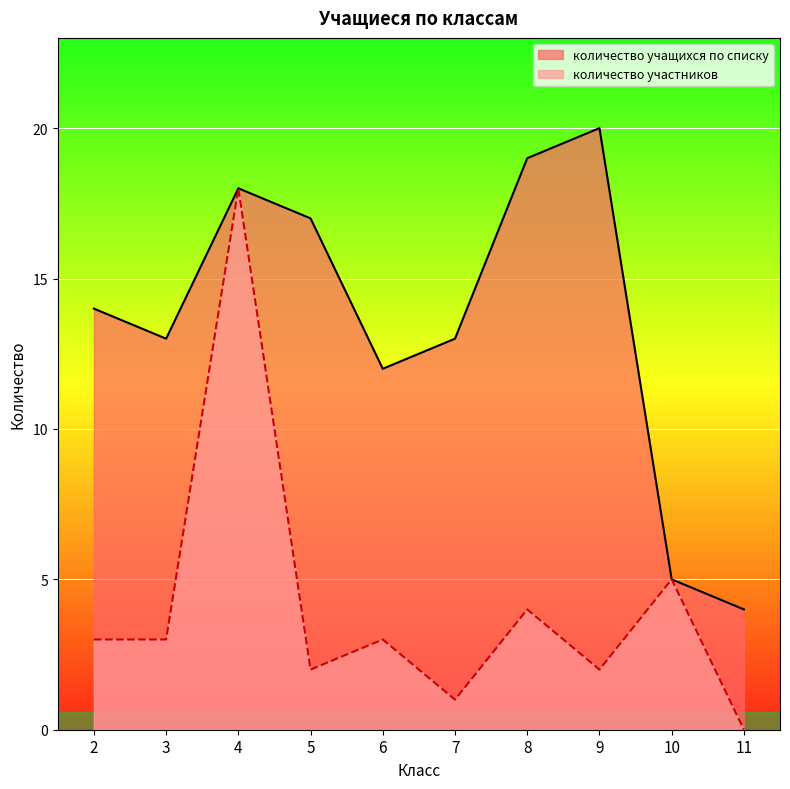

Where does the количество участников series first go above 3?

4